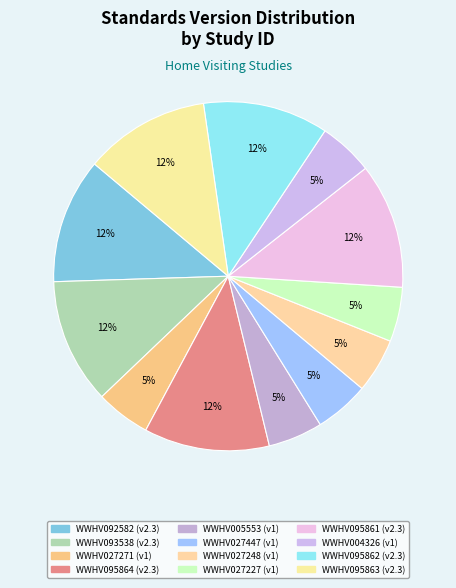

To the nearest percent, what is the difference between the largest and smallest slice percentages?

7%